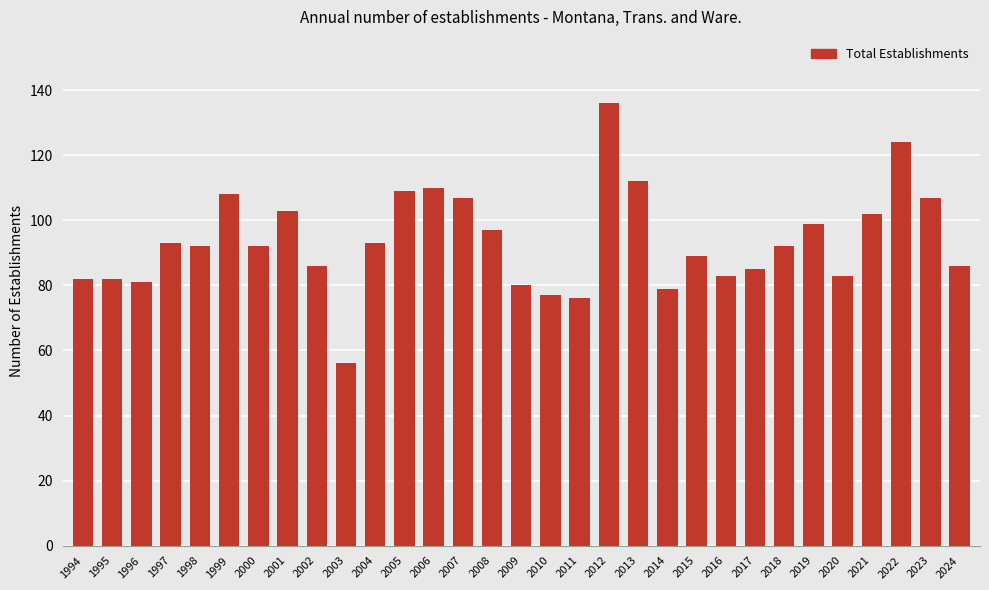

What is the value of the 31st bar from the left?

86